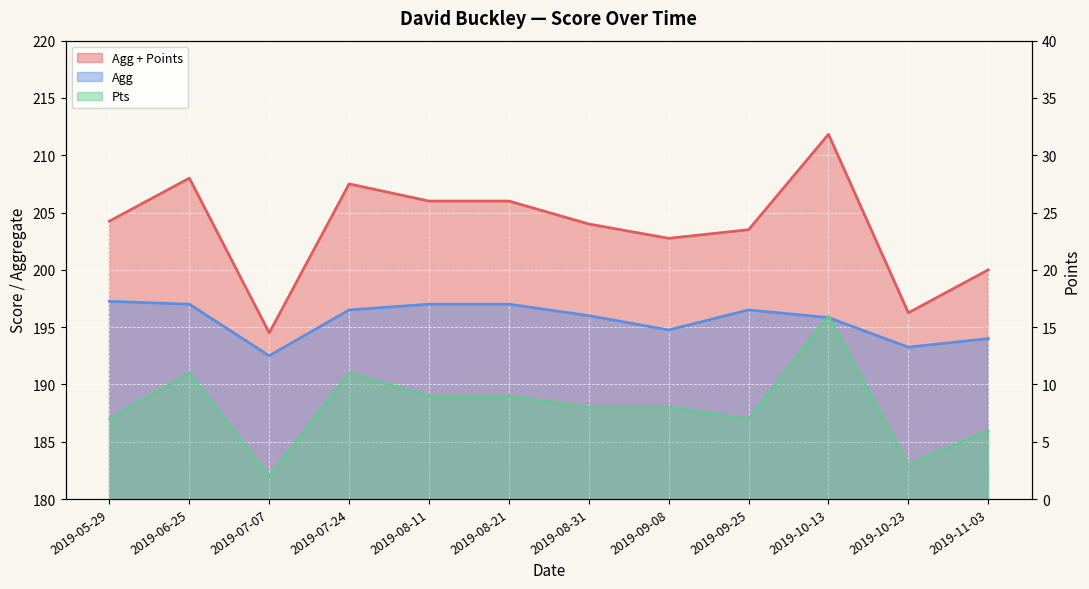

What position from the left is 2019-09-25?

9